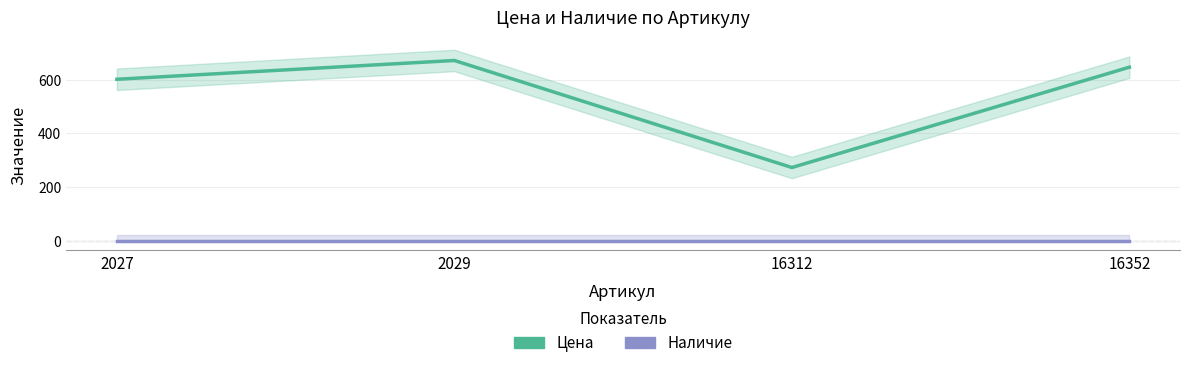

At which category is the sum across all series the highest?

2029